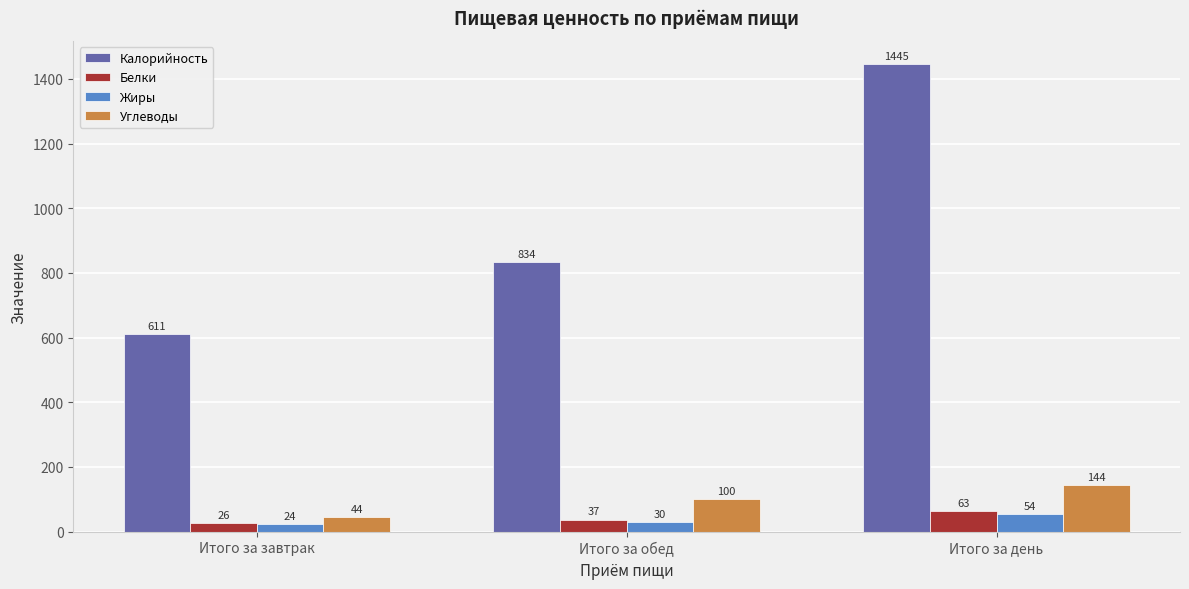

Are the bars horizontal?

No